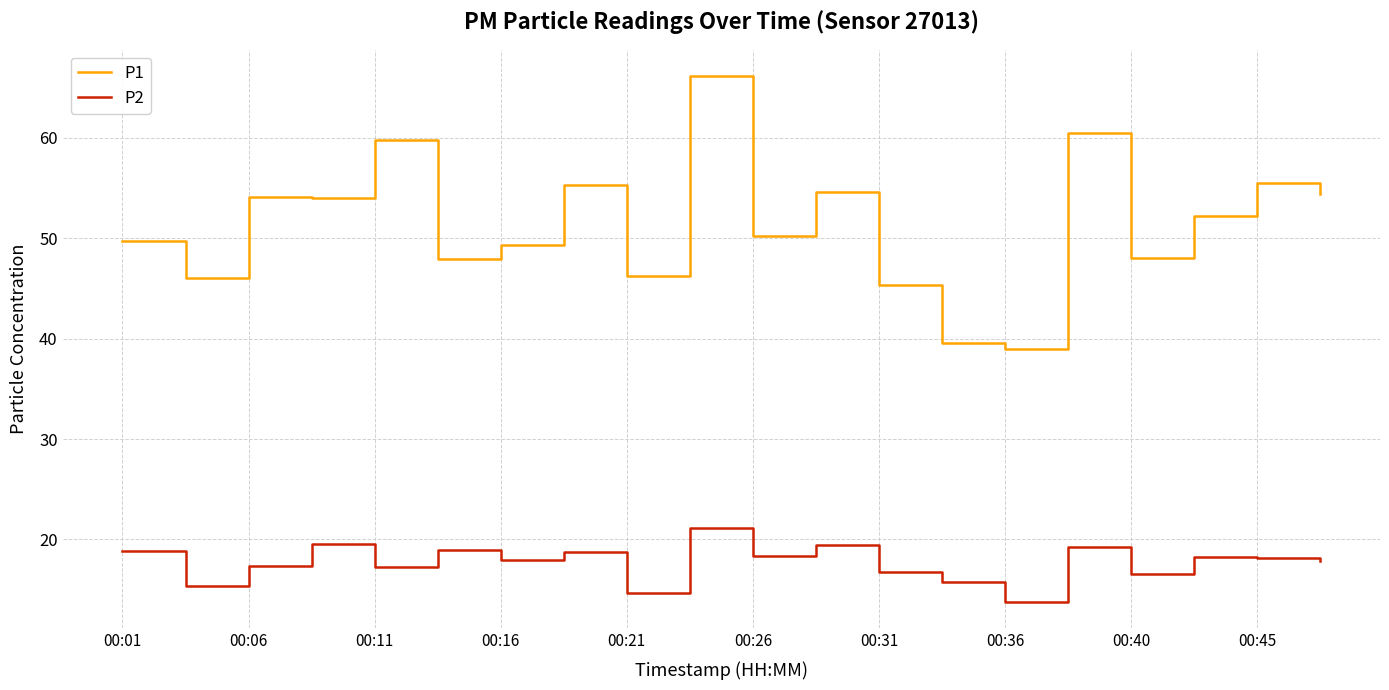

What is the difference between the maximum and minimum values in the P1 series?

27.2